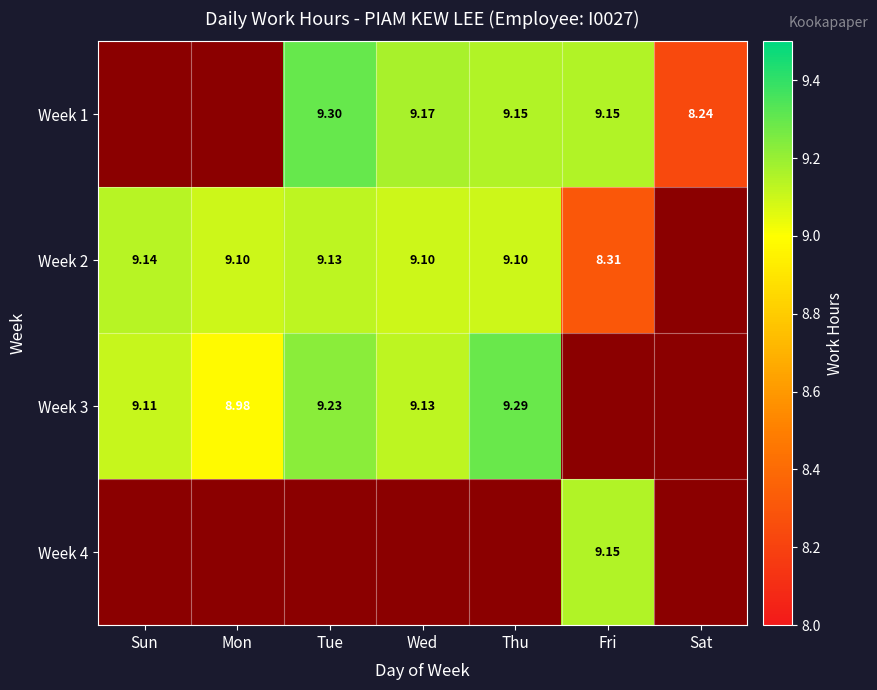

The Week 3 series shows 14.6 at Tue. True or false?

False